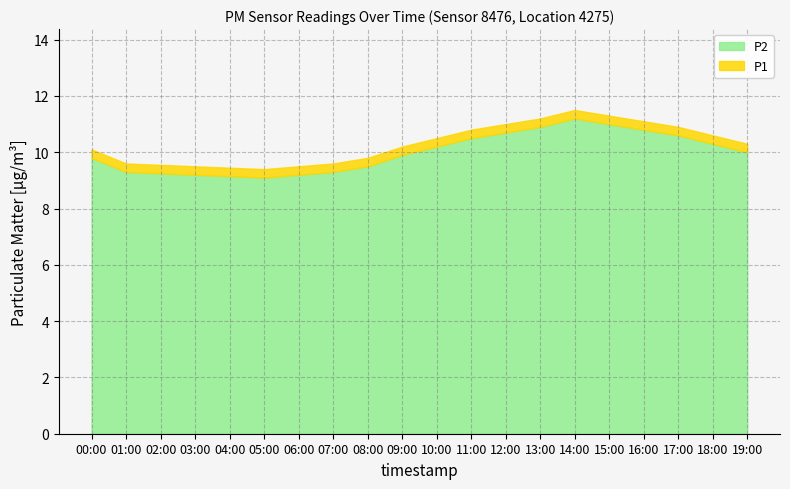

List the series in order of their peak value, lowest first.

P1, P2